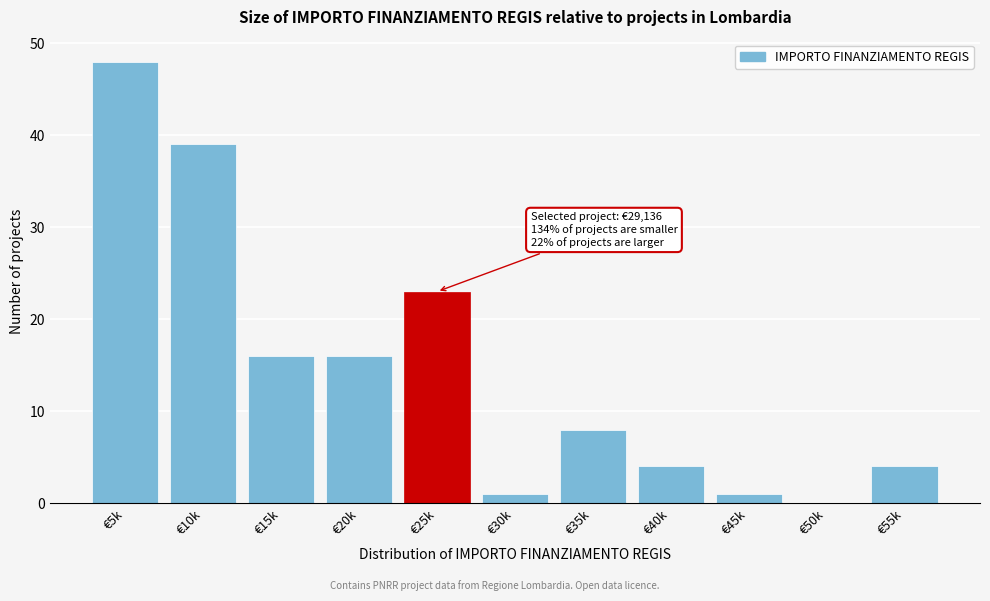

Reading left to right, extract all data points from this chart.

€5k=48	€10k=39	€15k=16	€20k=16	€25k=23	€30k=1	€35k=8	€40k=4	€45k=1	€50k=0	€55k=4